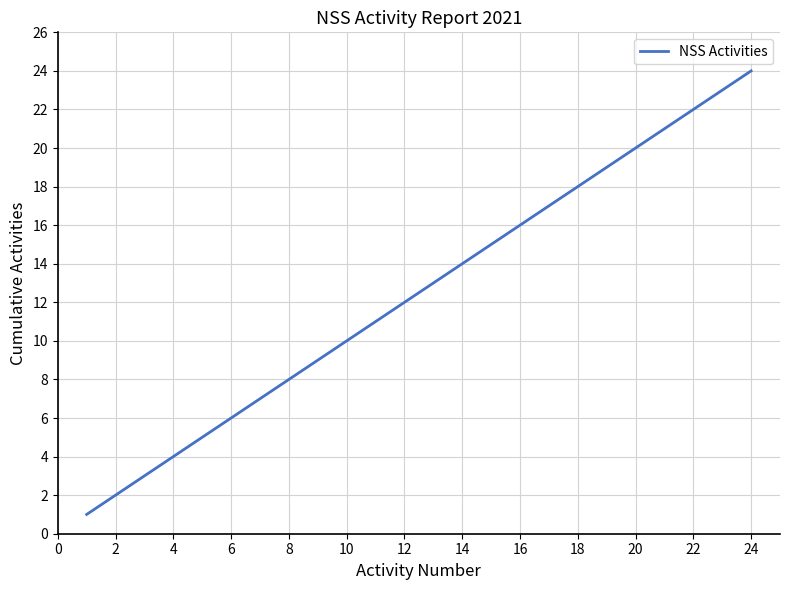

What is the difference between the maximum and minimum values?

23